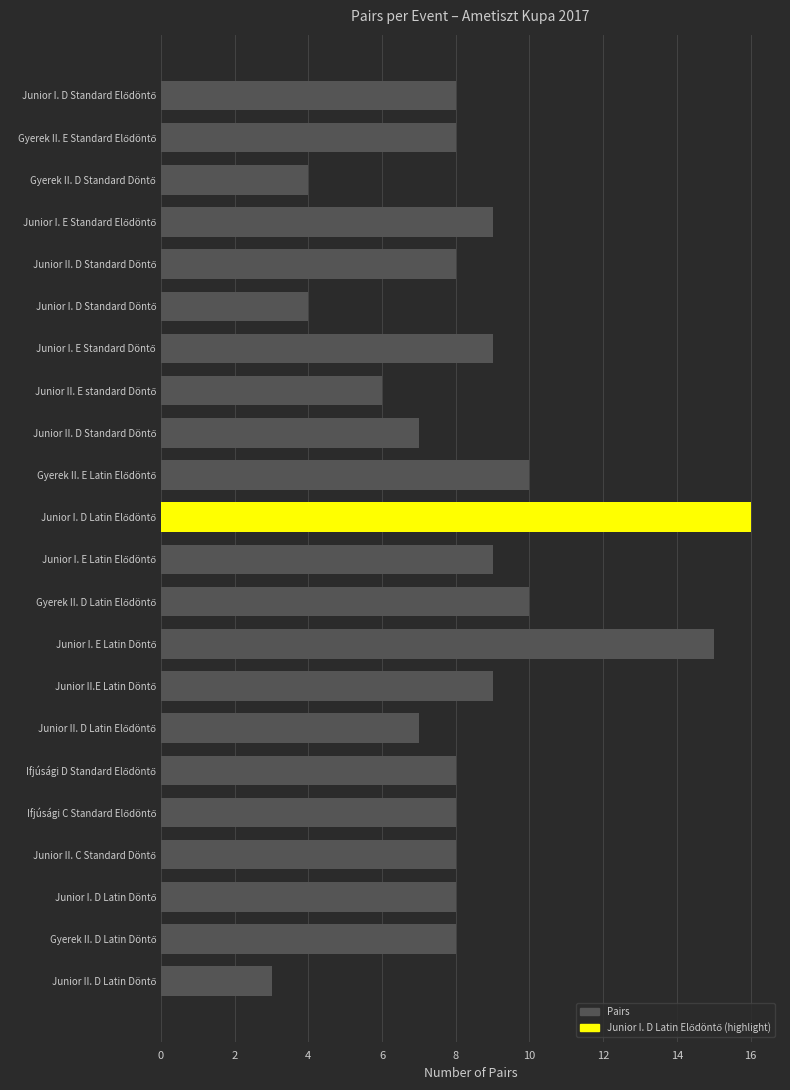

How many categories are shown in the chart?

22